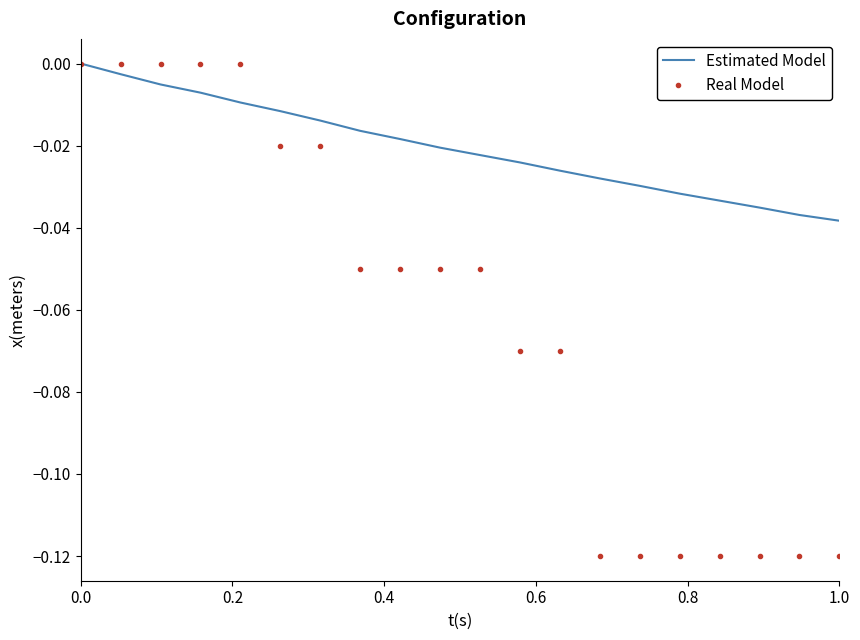

Which series has the largest total across all categories?

Estimated Model